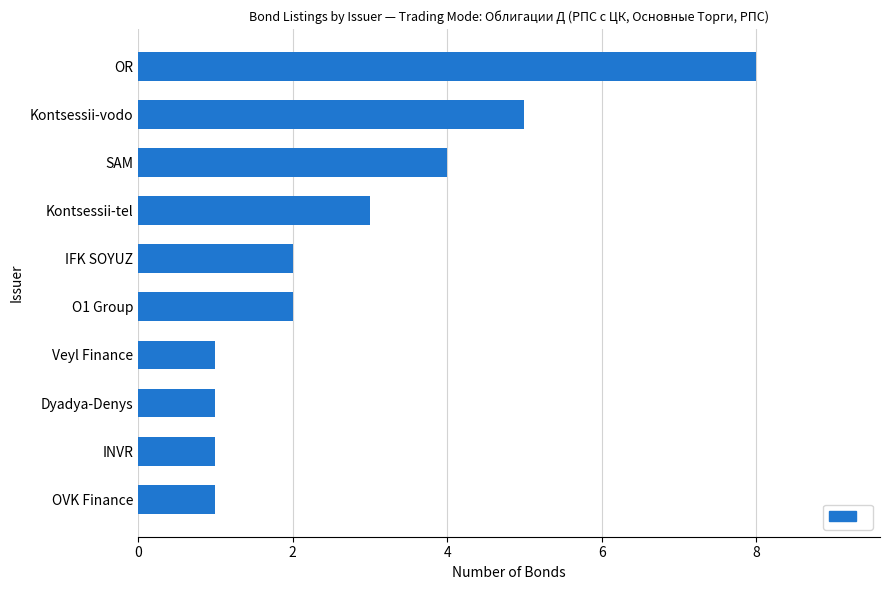

What is the minimum value shown in the chart?

1